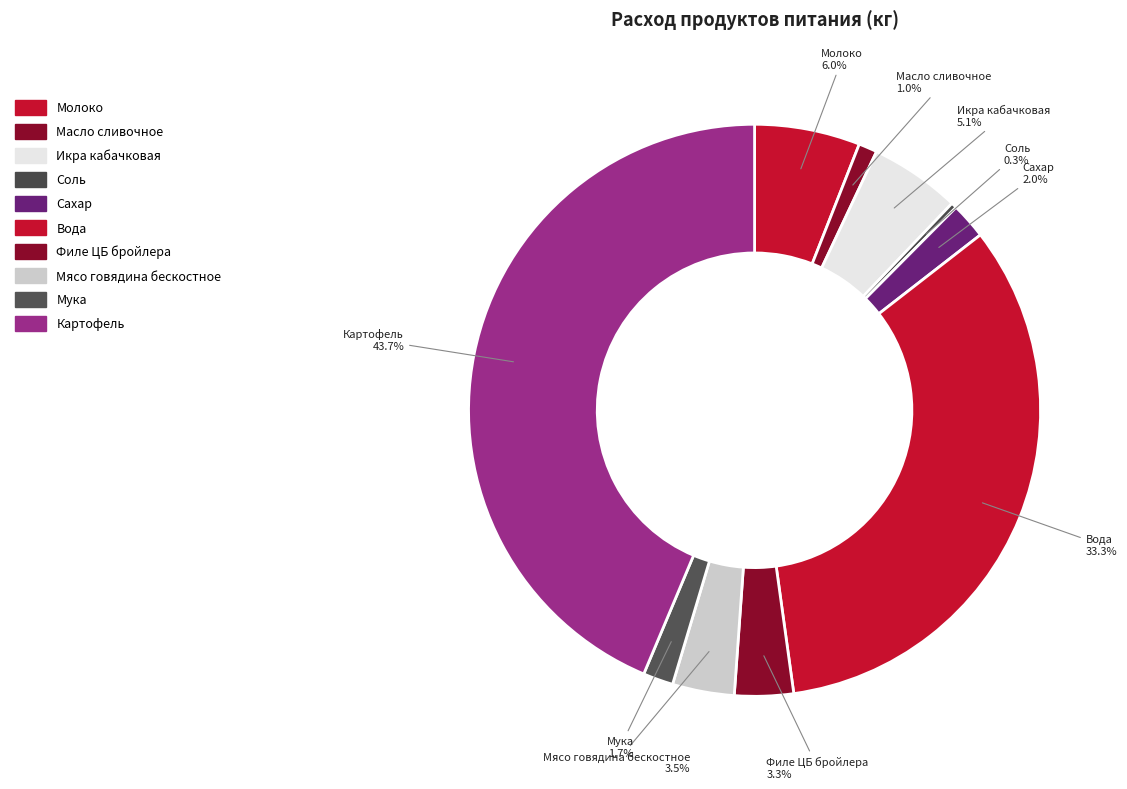

The Картофель slice represents 37% of the pie. True or false?

False